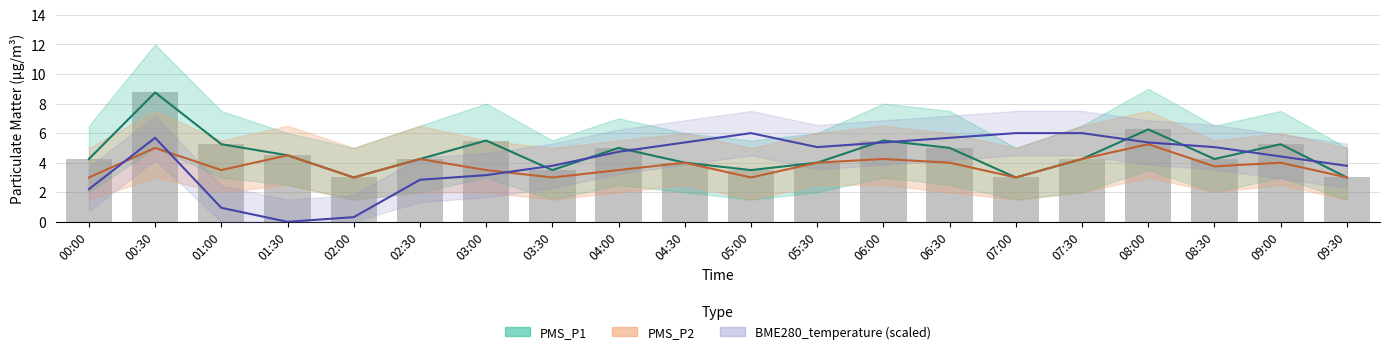

Reading left to right, what are all the values shown in this chart?

PMS_P1: 00:00=4.2	00:30=8.8	01:00=5.2	01:30=4.5	02:00=3.0	02:30=4.2	03:00=5.5	03:30=3.5	04:00=5.0	04:30=4.0	05:00=3.5	05:30=4.0	06:00=5.5	06:30=5.0	07:00=3.0	07:30=4.2	08:00=6.2	08:30=4.2	09:00=5.2	09:30=3.0
PMS_P2: 00:00=3.0	00:30=5.0	01:00=3.5	01:30=4.5	02:00=3.0	02:30=4.2	03:00=3.5	03:30=3.0	04:00=3.5	04:30=4.0	05:00=3.0	05:30=4.0	06:00=4.2	06:30=4.0	07:00=3.0	07:30=4.2	08:00=5.2	08:30=3.8	09:00=4.0	09:30=3.0
BME280_temperature (scaled): 00:00=2.2	00:30=5.7	01:00=0.9	01:30=0.0	02:00=0.3	02:30=2.8	03:00=3.2	03:30=3.8	04:00=4.7	04:30=5.4	05:00=6.0	05:30=5.1	06:00=5.4	06:30=5.7	07:00=6.0	07:30=6.0	08:00=5.4	08:30=5.1	09:00=4.4	09:30=3.8